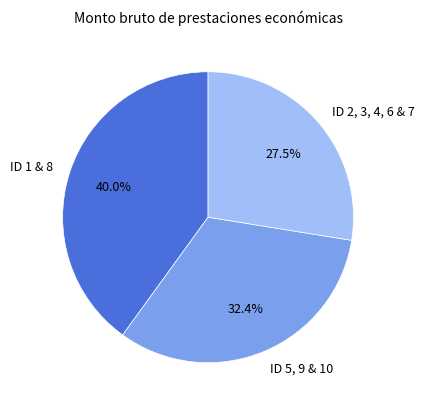

Rank the categories by value from lowest to highest.

ID 2, 3, 4, 6 & 7, ID 5, 9 & 10, ID 1 & 8